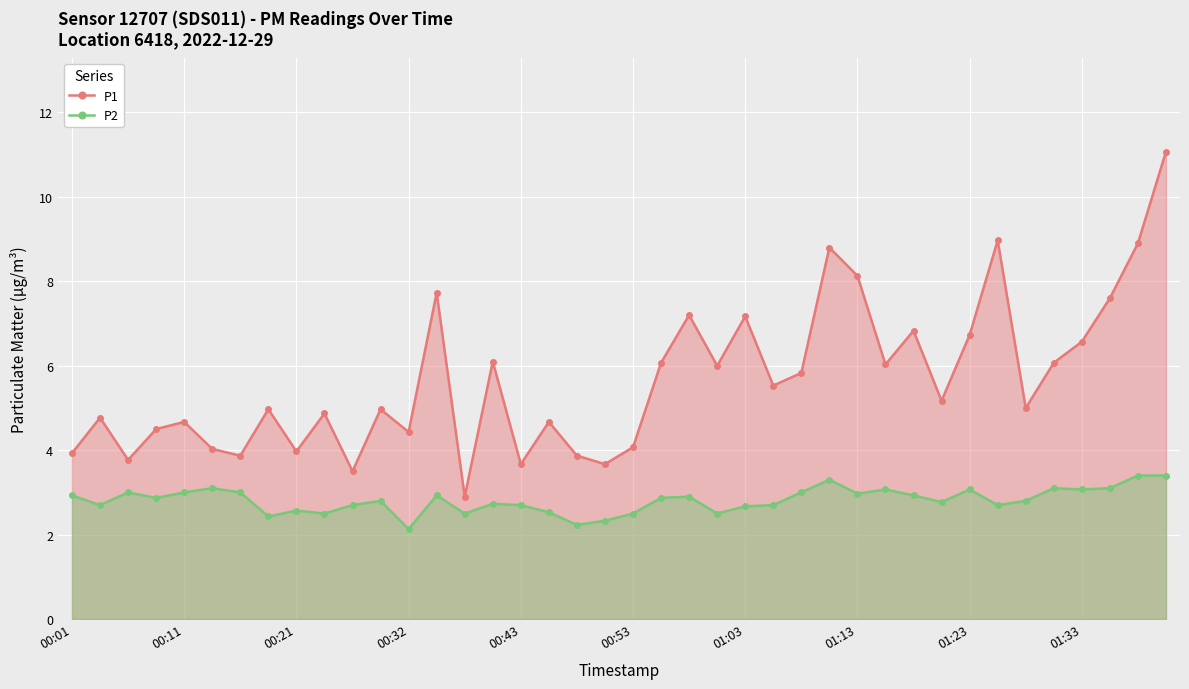

In P1, how many points are lower than both neighbors (excluding endpoints)?

13